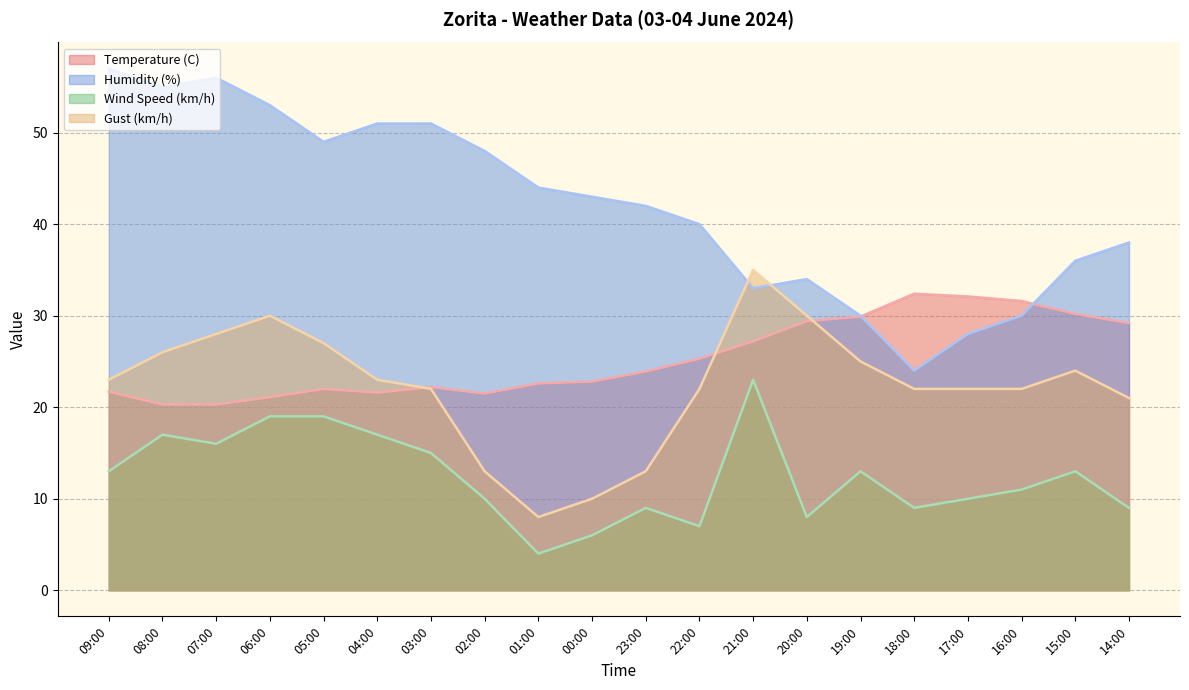

What is the label of the 7th point from the right?

20:00